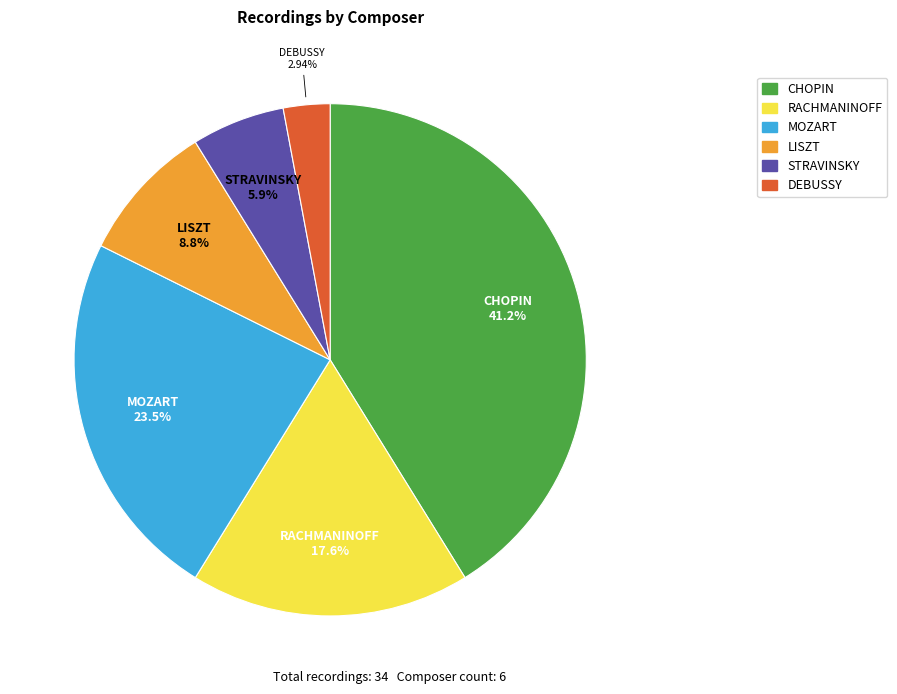

To the nearest percent, what is the difference between the largest and smallest slice percentages?

38%